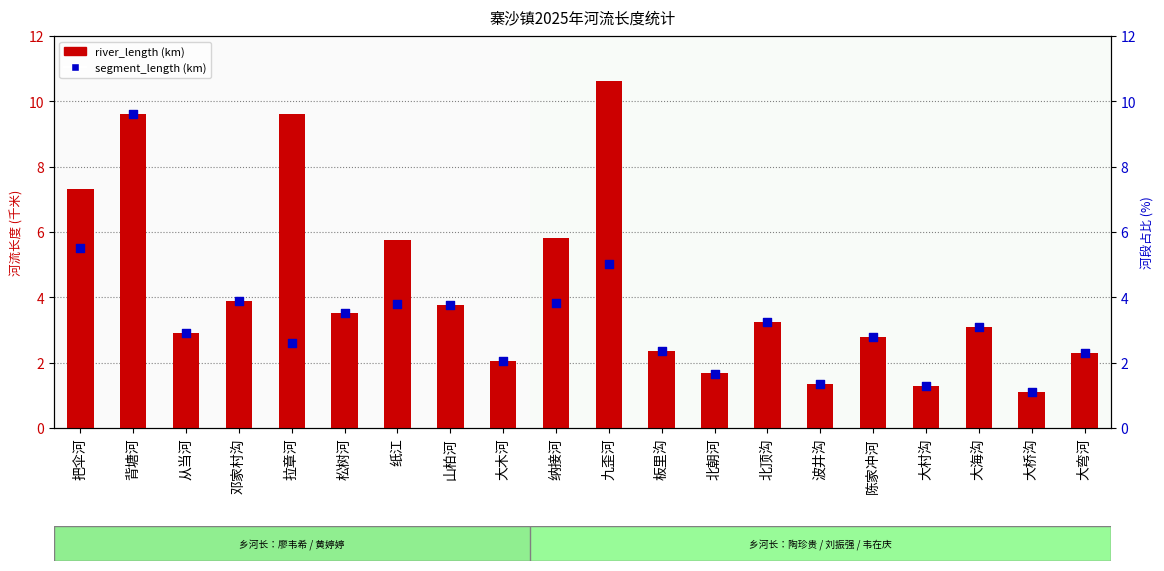

At which category is the sum across all series the highest?

背塘河